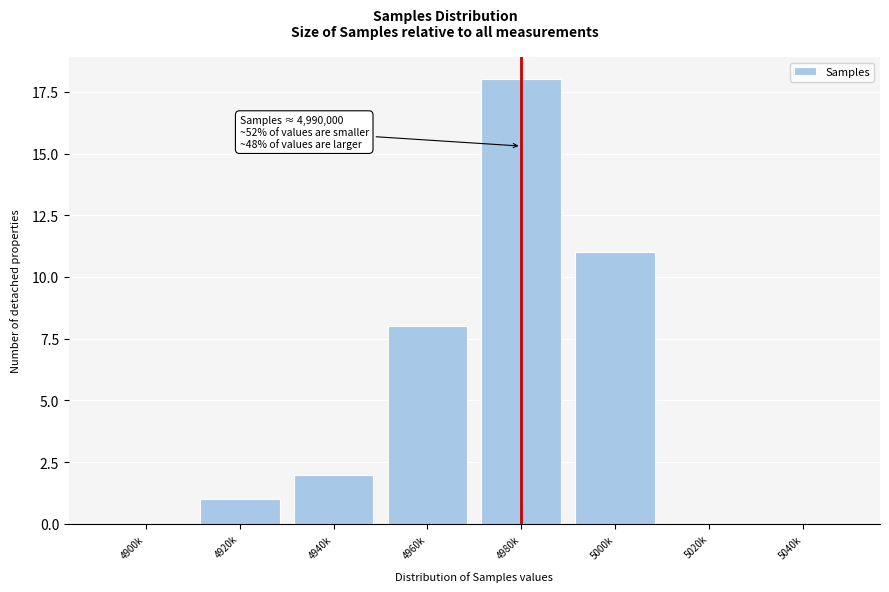

Reading right to left, what are all the values shown in this chart?

5040k=0	5020k=0	5000k=11	4980k=18	4960k=8	4940k=2	4920k=1	4900k=0